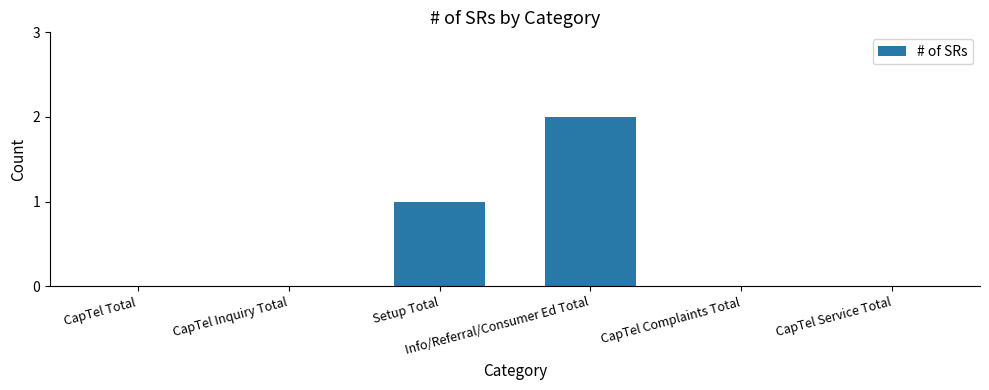

Is it true that the value at CapTel Inquiry Total is 0?

True